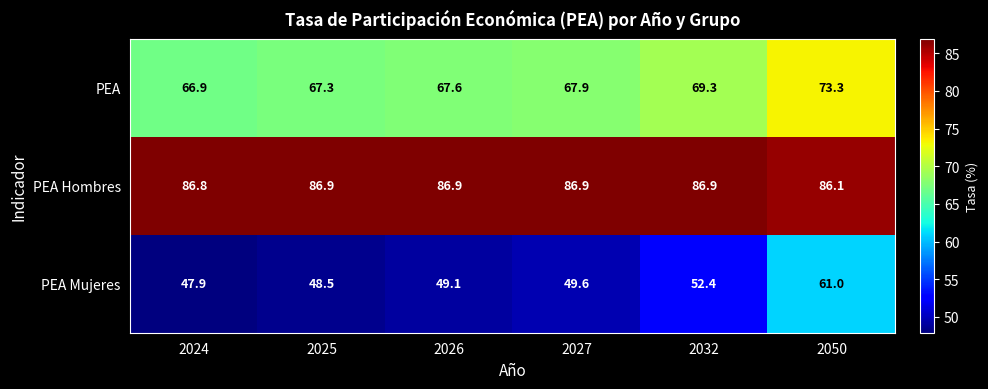

What is the spread (max minus min) of values at 2050?

25.1